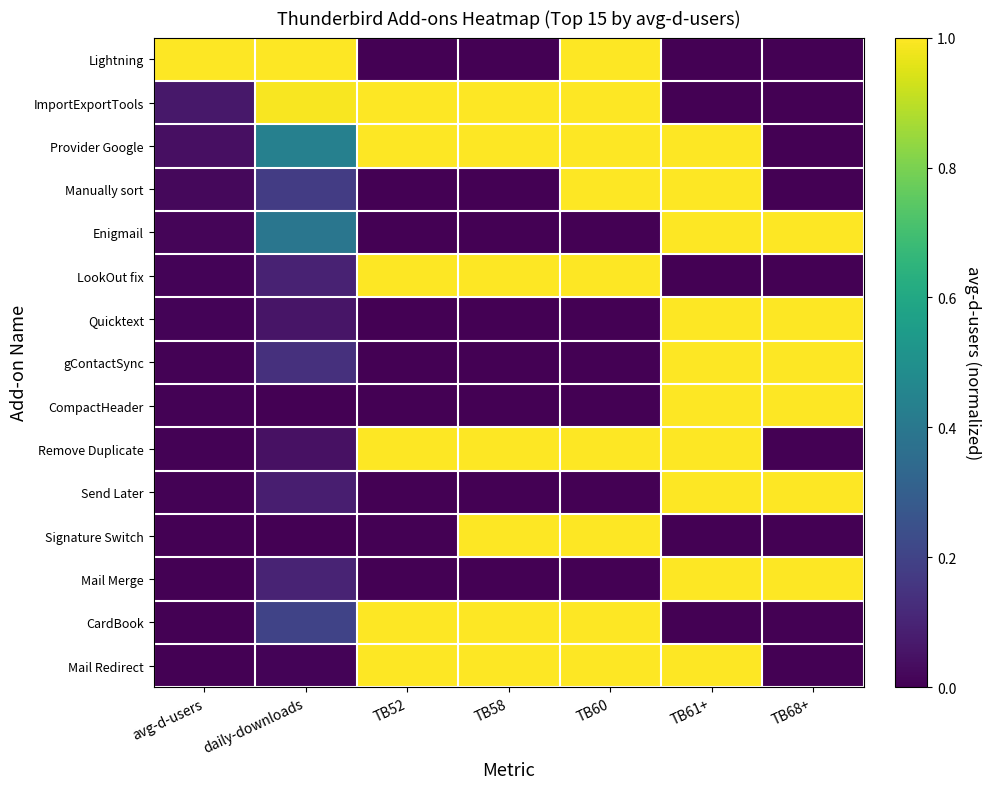

Which series changed the most between TB52 and TB60?

Lightning